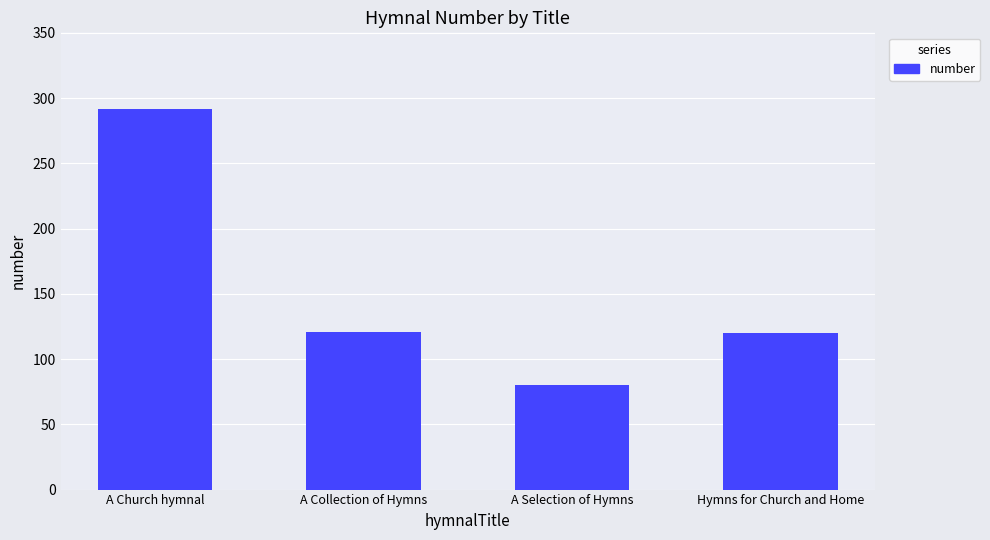

Which has a higher value, A Selection of Hymns or A Collection of Hymns?

A Collection of Hymns